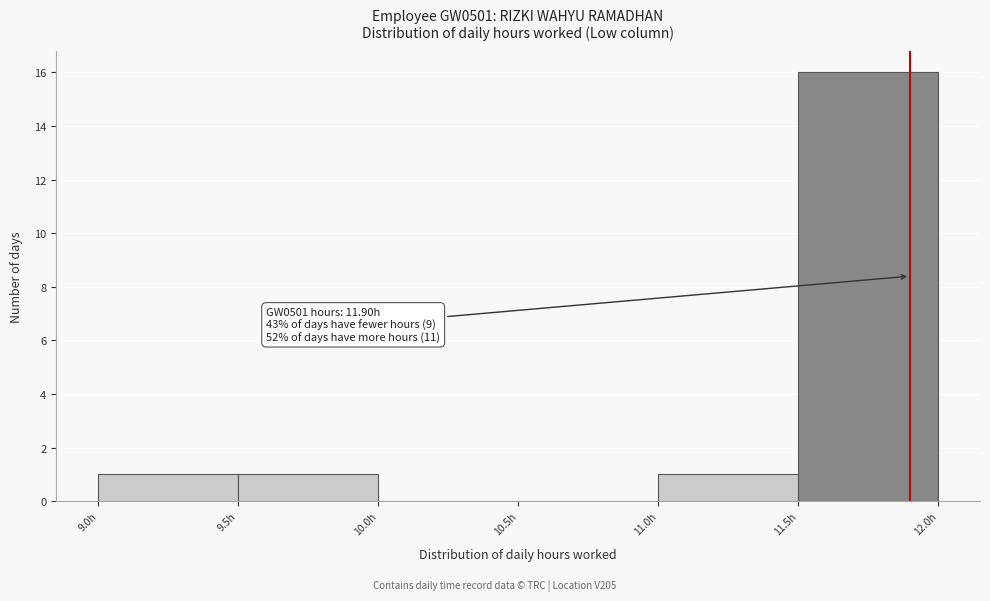

Which range on the x-axis has the tallest bar?

11.5 to 12.0